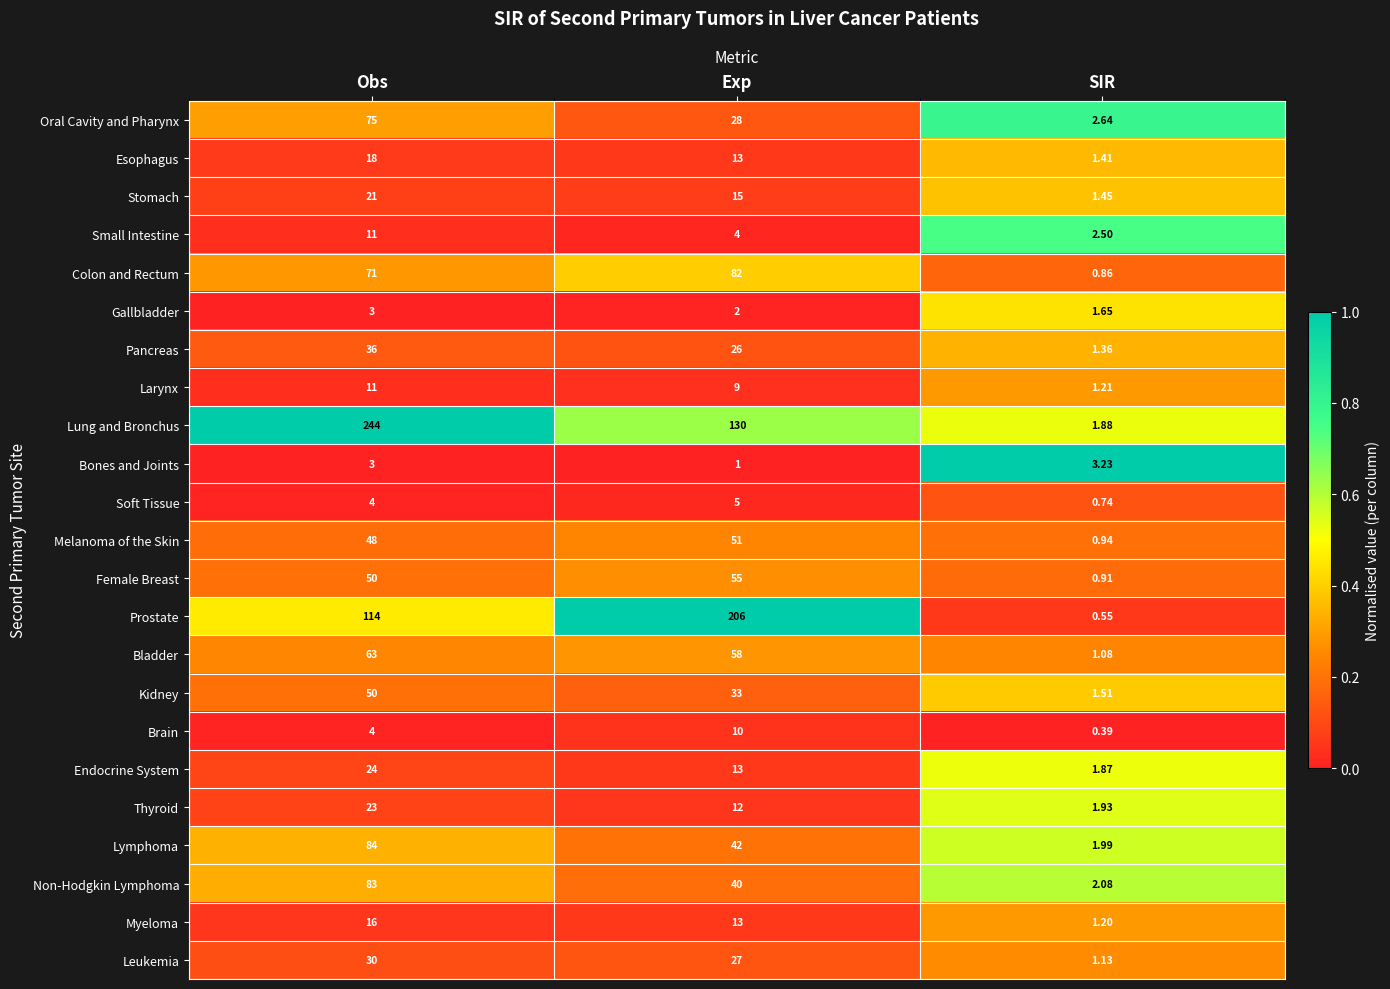

Which series has the largest total across all categories?

Lung and Bronchus